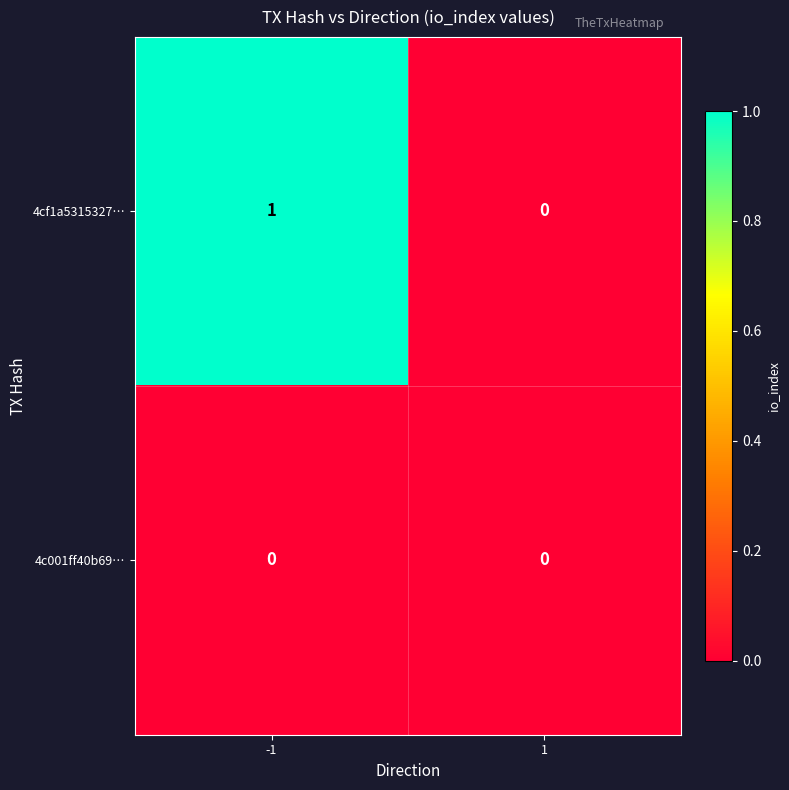

Reading left to right, transcribe all the data shown in this chart.

4cf1a5315327…: -1=1	1=0
4c001ff40b69…: -1=0	1=0